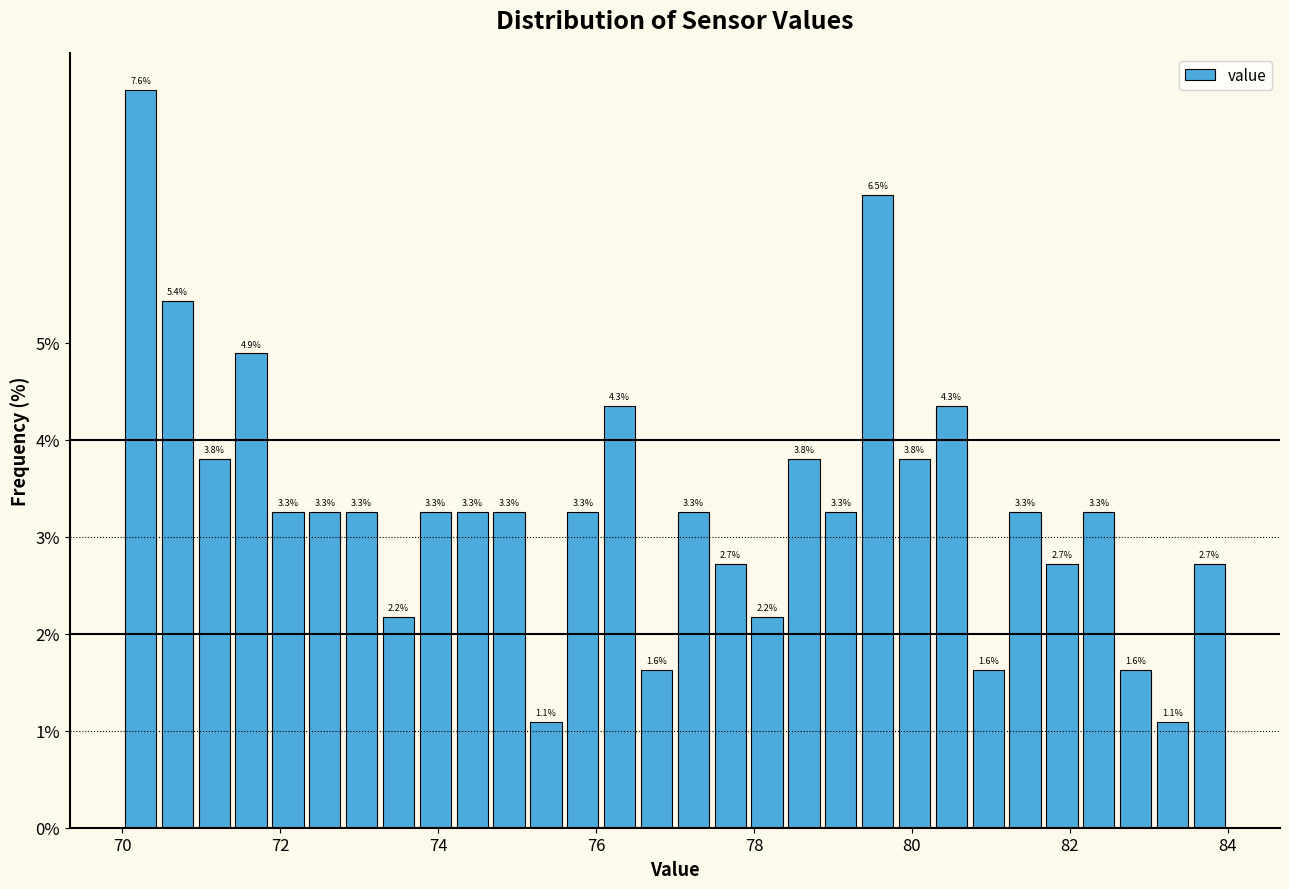

Around what value on the x-axis is the tallest bar? Give the approximate position of its centre, as read against the axis.

70.2